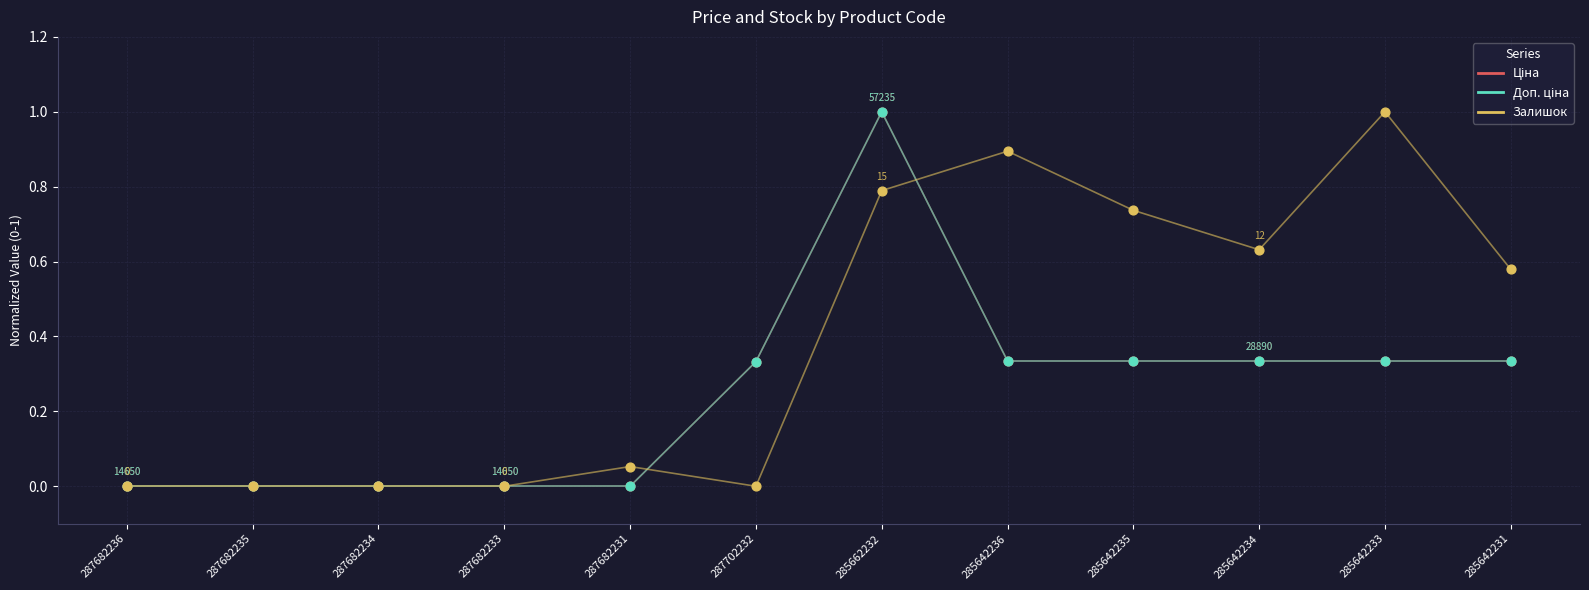

Which series has the largest total across all categories?

Залишок